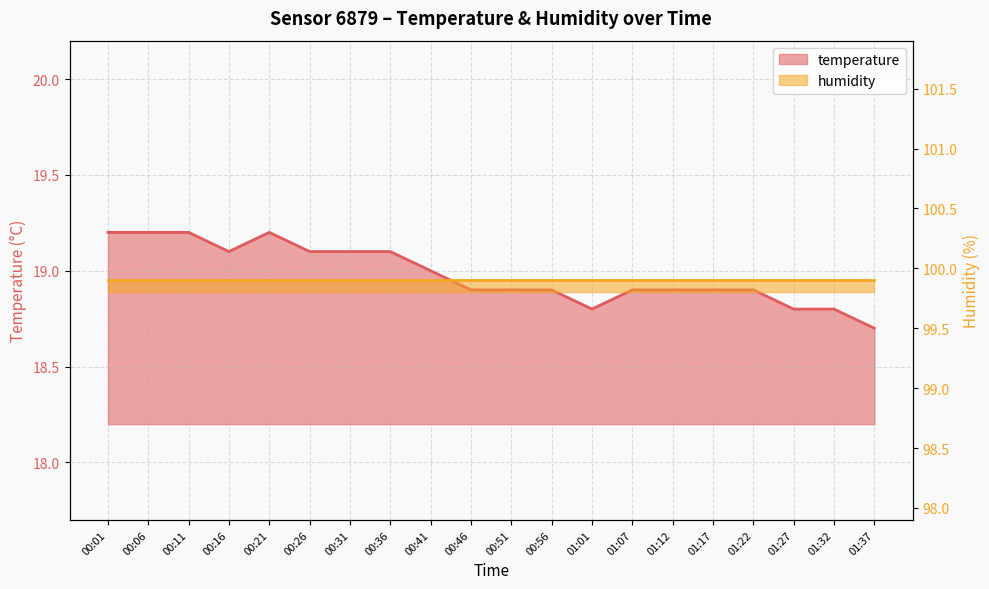

Reading left to right, what are all the values shown in this chart?

00:01=19.2	00:06=19.2	00:11=19.2	00:16=19.1	00:21=19.2	00:26=19.1	00:31=19.1	00:36=19.1	00:41=19.0	00:46=18.9	00:51=18.9	00:56=18.9	01:01=18.8	01:07=18.9	01:12=18.9	01:17=18.9	01:22=18.9	01:27=18.8	01:32=18.8	01:37=18.7